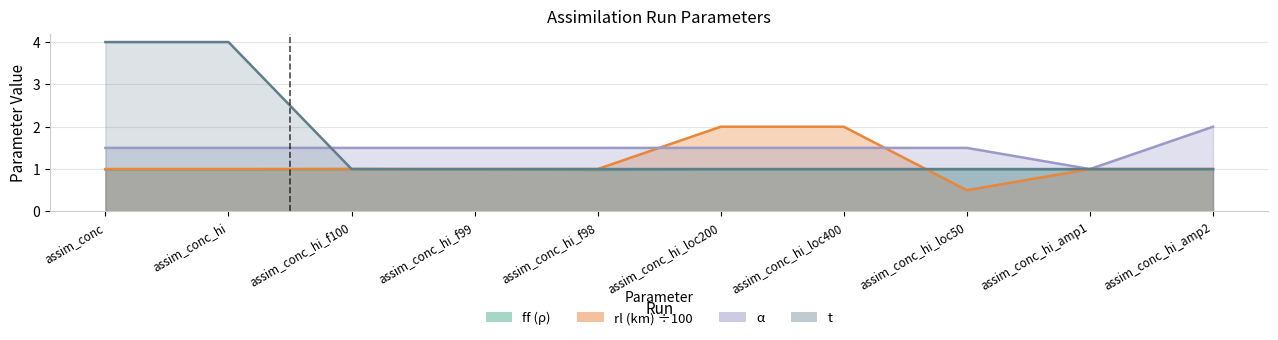

How many distinct data groups are displayed?

4